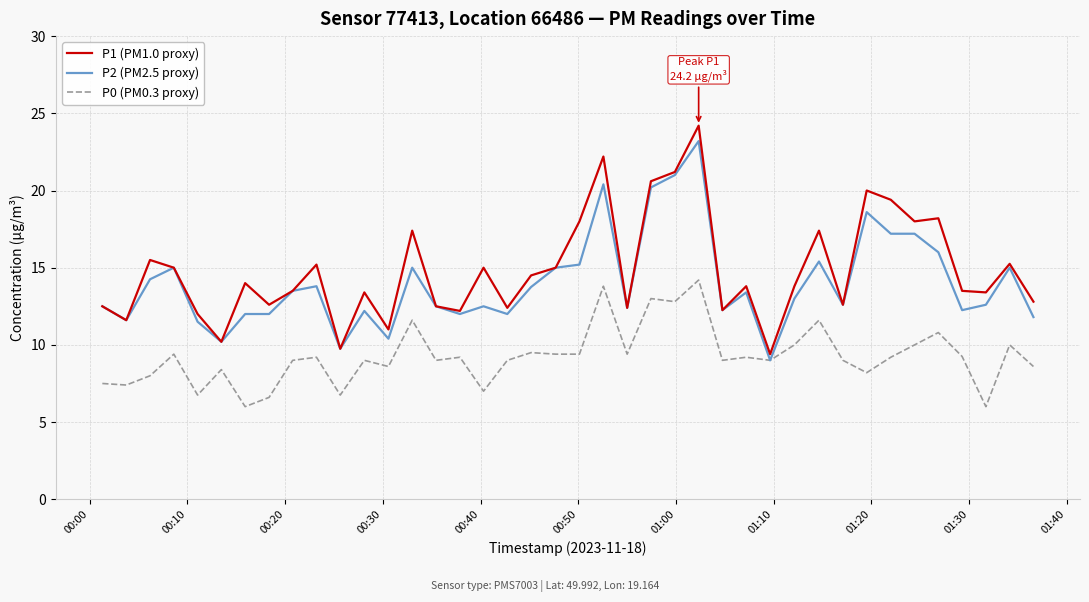

What is the minimum value shown in the chart?

6.0